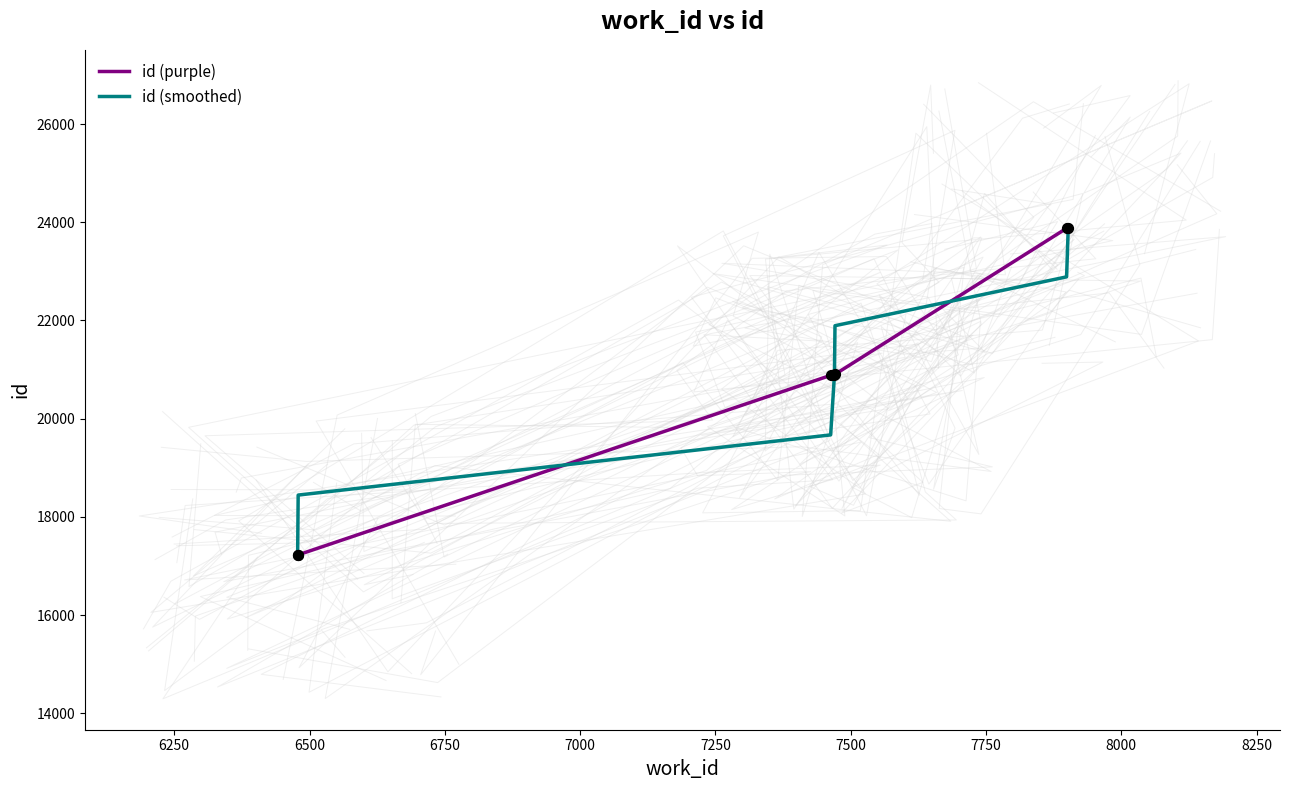

What is the minimum value for id (smoothed)?

17225.0